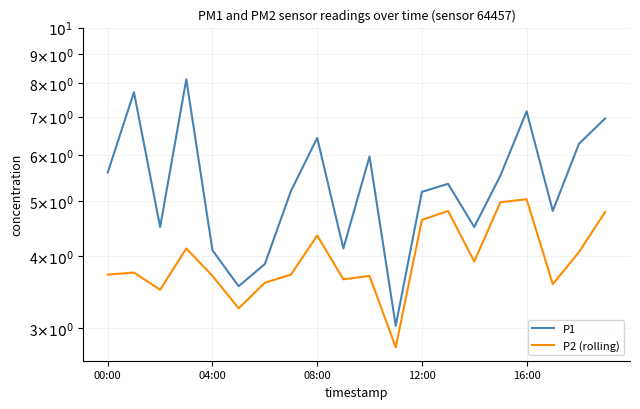

What is the sum of all P2 (rolling) values?

79.6